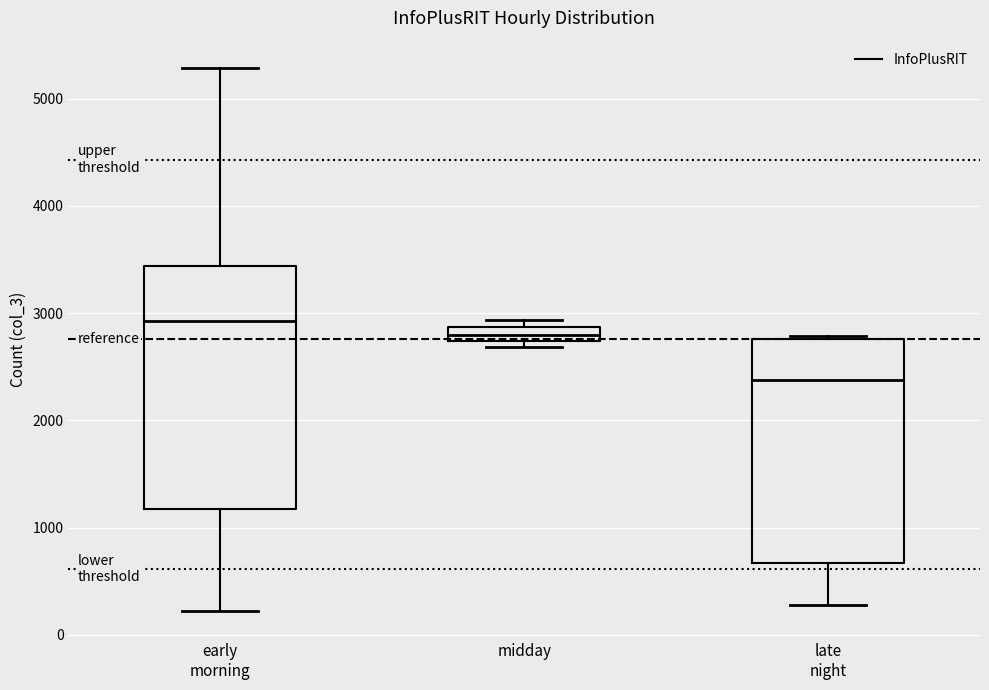

Which box is the tallest, from its lower edge to its upper edge?

early morning